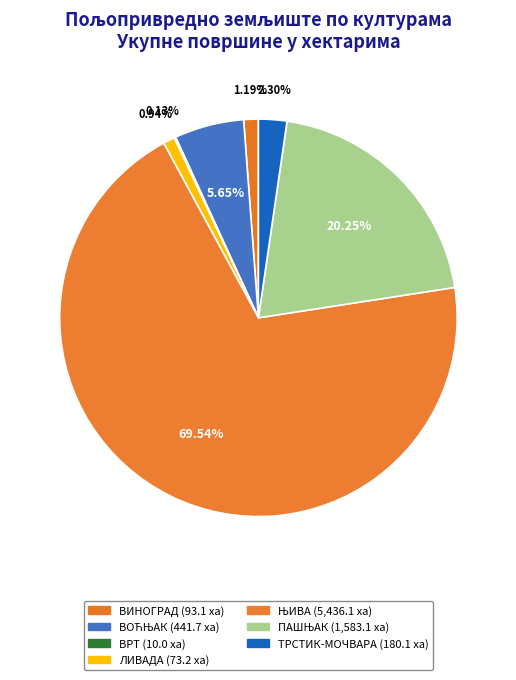

Rank the categories by value from highest to lowest.

ЊИВА, ПАШЊАК, ВОЋЊАК, ТРСТИК-МОЧВАРА, ВИНОГРАД, ЛИВАДА, ВРТ